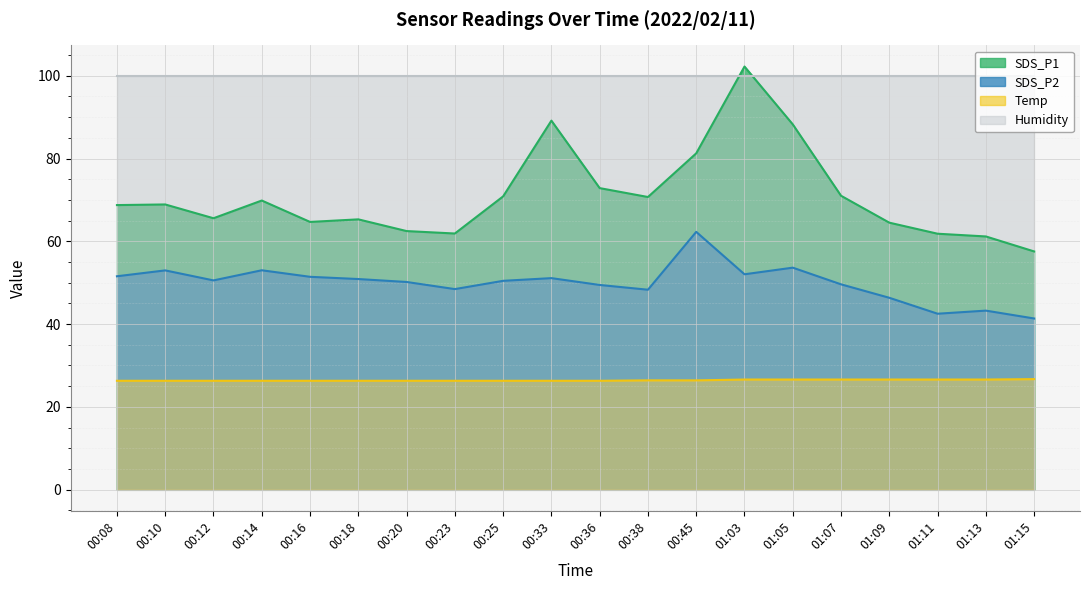

What is the label of the 10th point from the right?

00:36